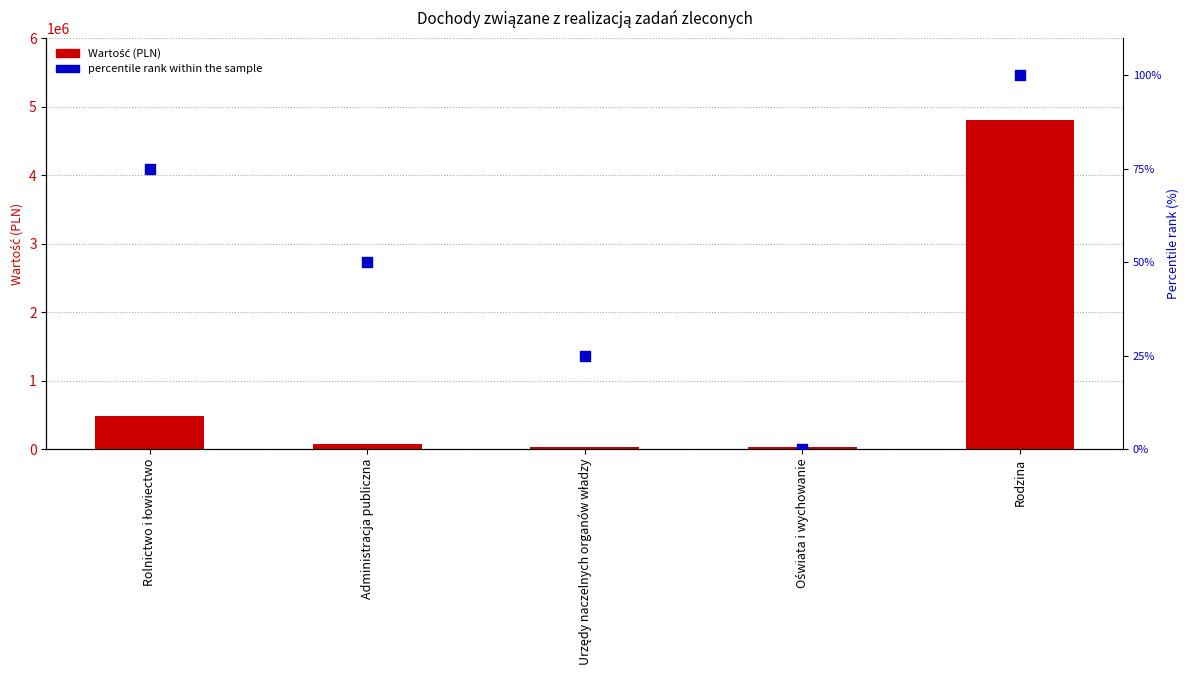

Which series contains the lowest Y value?

percentile rank within the sample